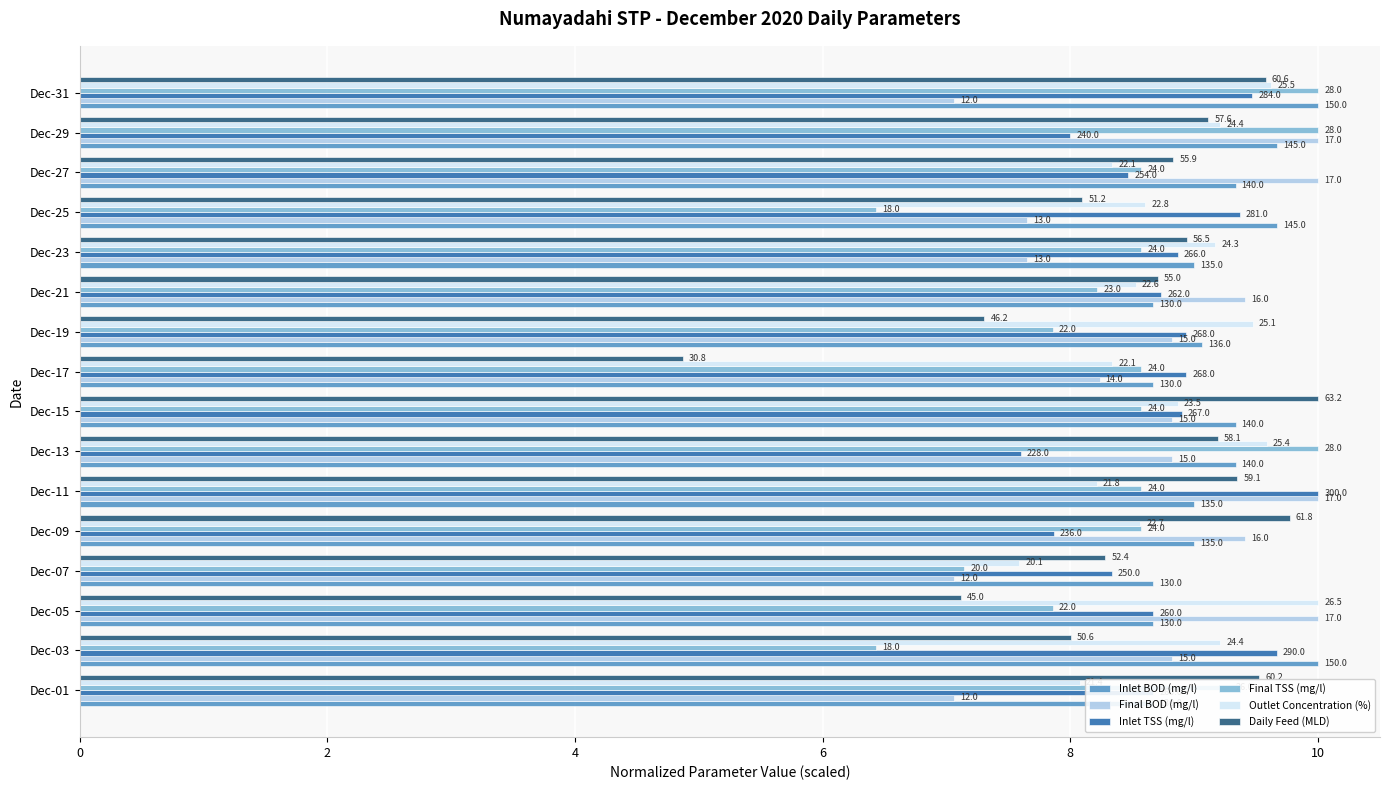

What is the average value of the Final BOD (mg/l) series?

8.7